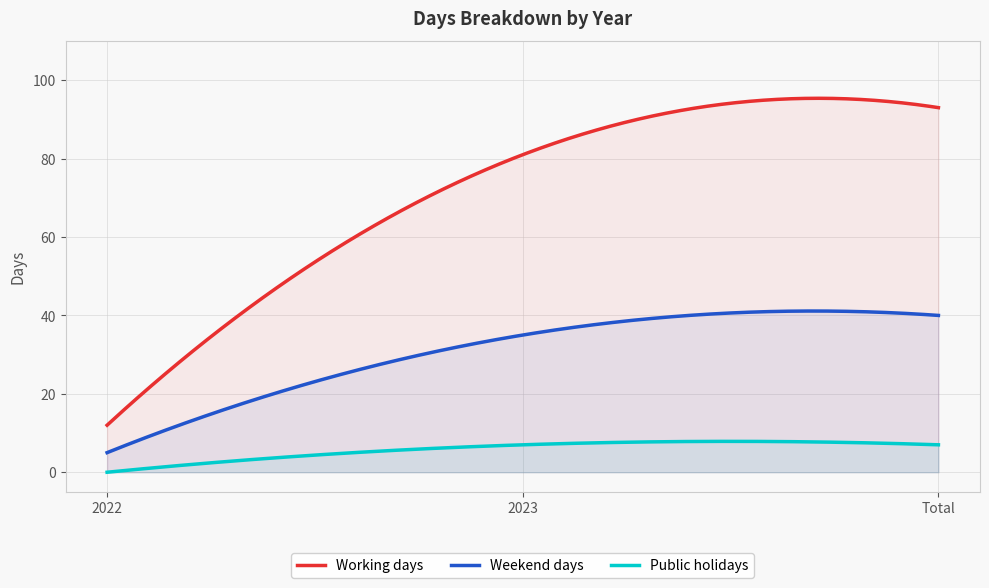

What is the minimum value for Working days?

12.0